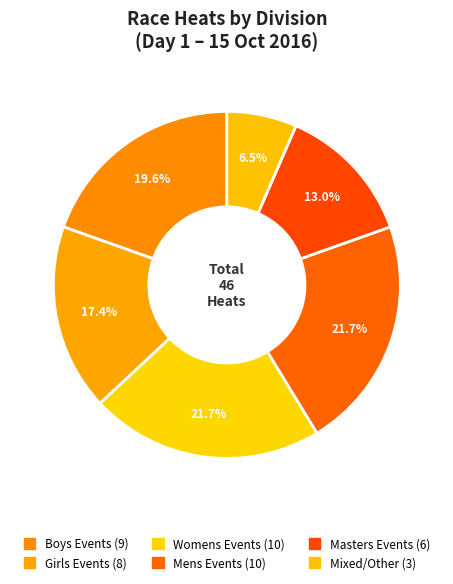

Count the number of slices in the pie.

6